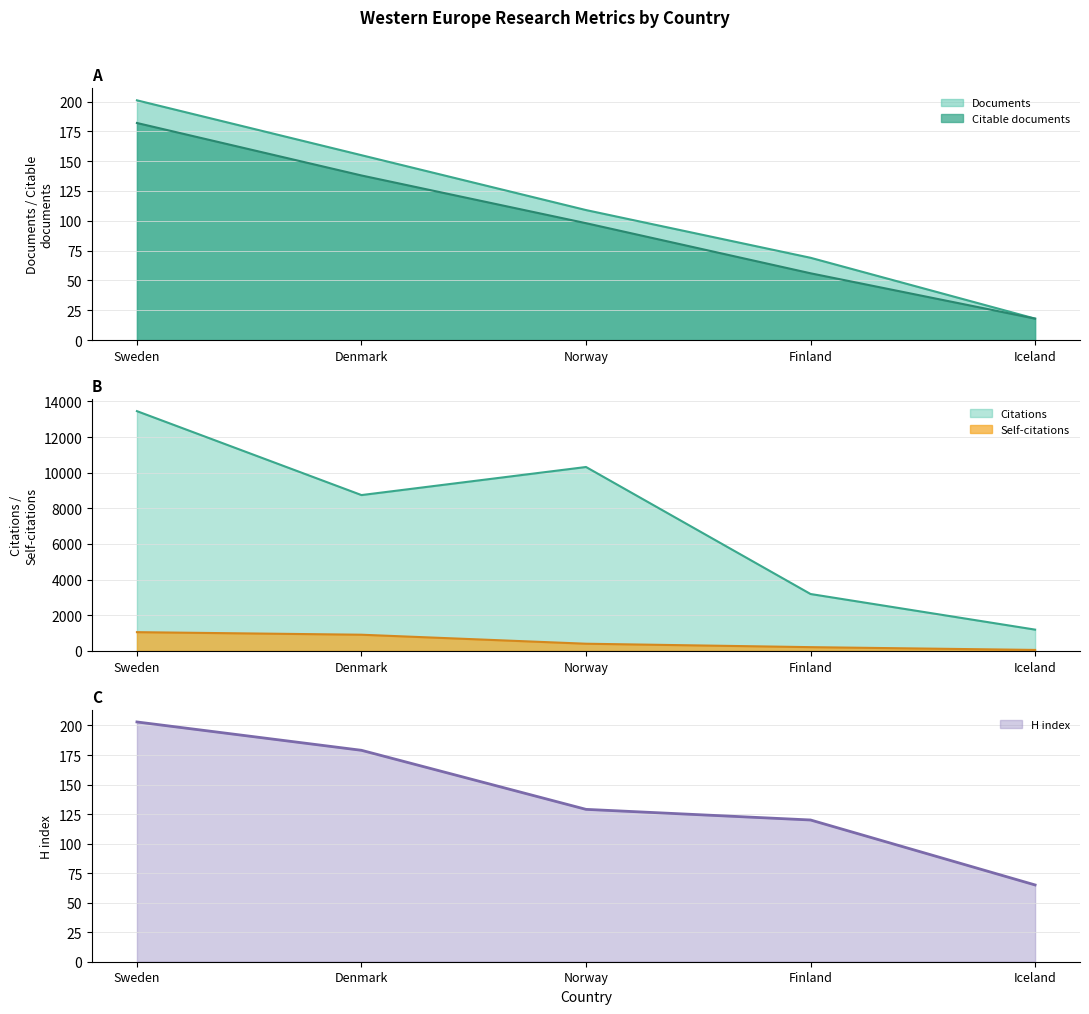

Which has a higher value, Finland or Norway?

Norway